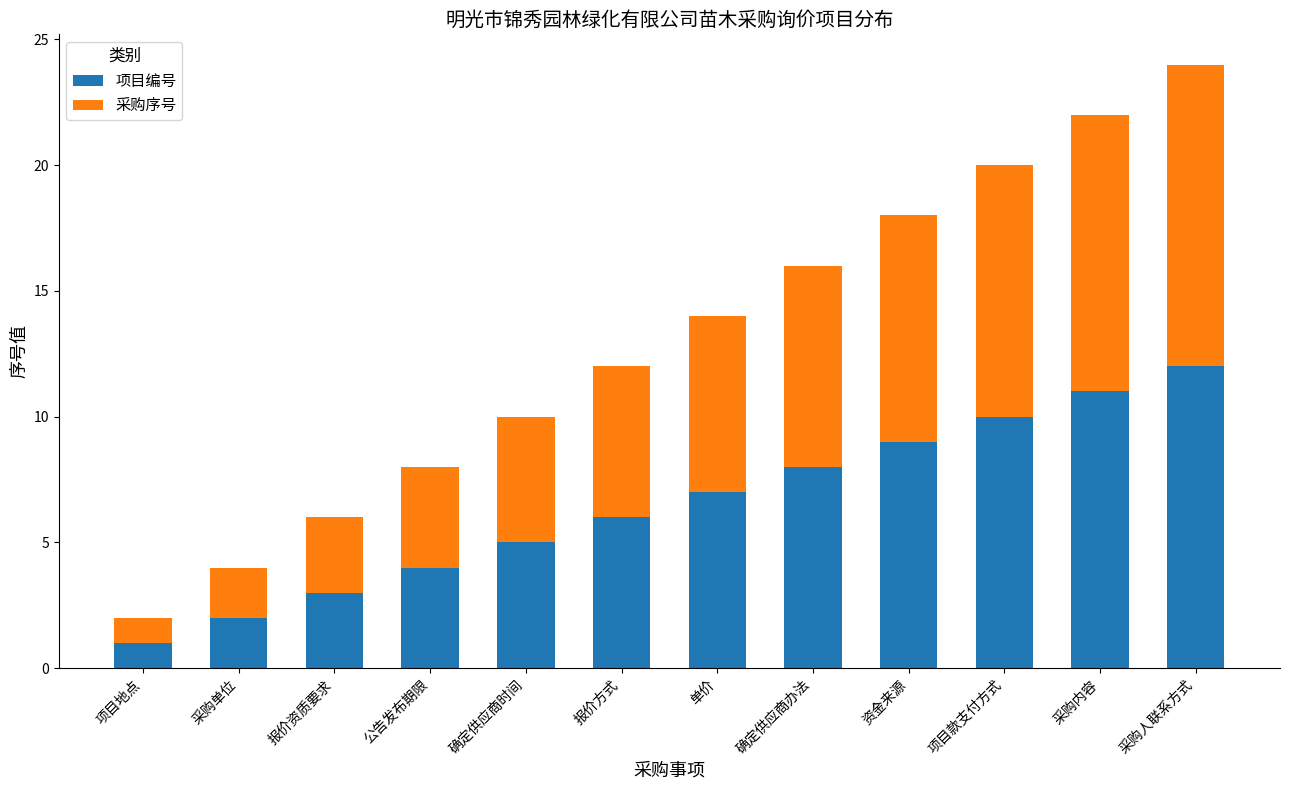

What is the total value across all series at 确定供应商办法?

16